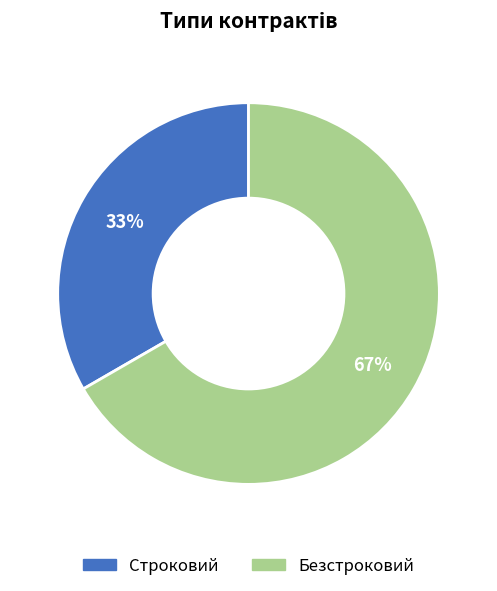

Count the number of slices in the pie.

2